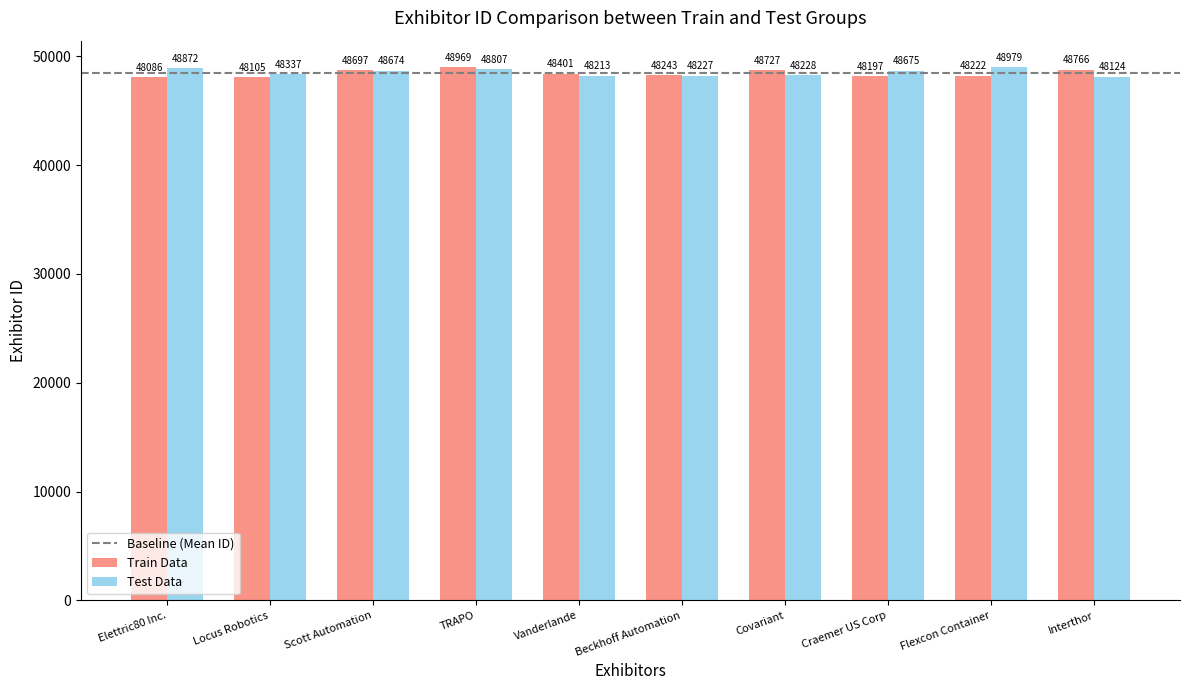

What is the maximum value shown in the chart?

48979